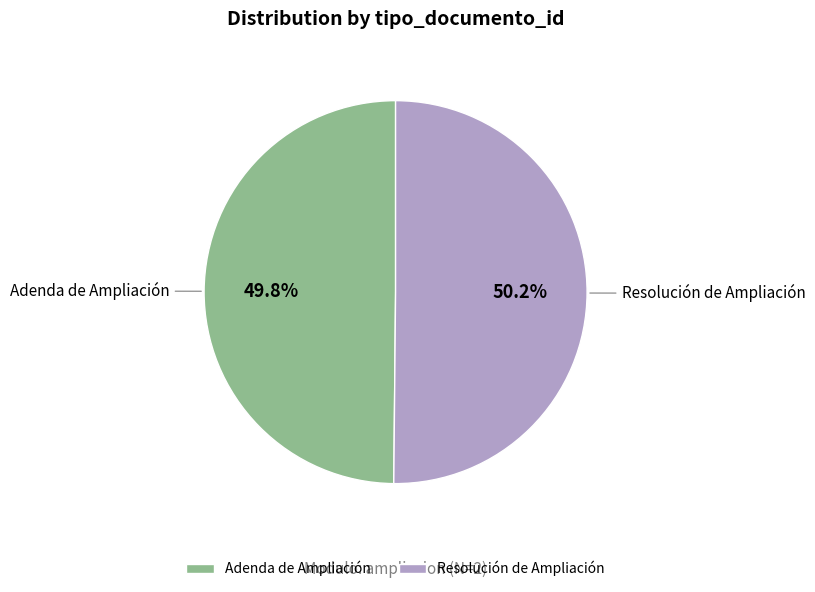

How many segments does this pie chart have?

2